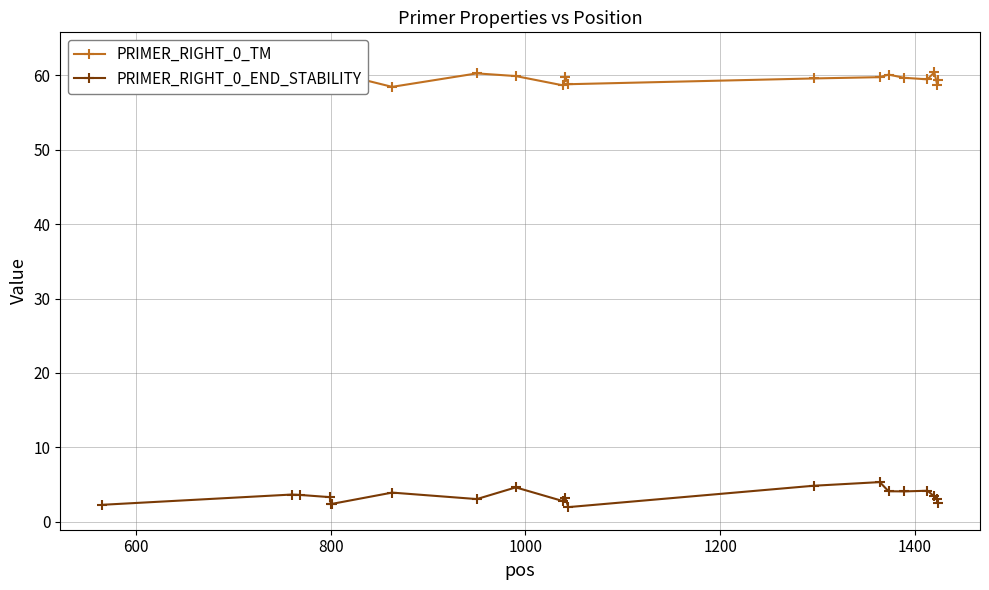

How many interior local peaks does the PRIMER_RIGHT_0_TM series have?

6